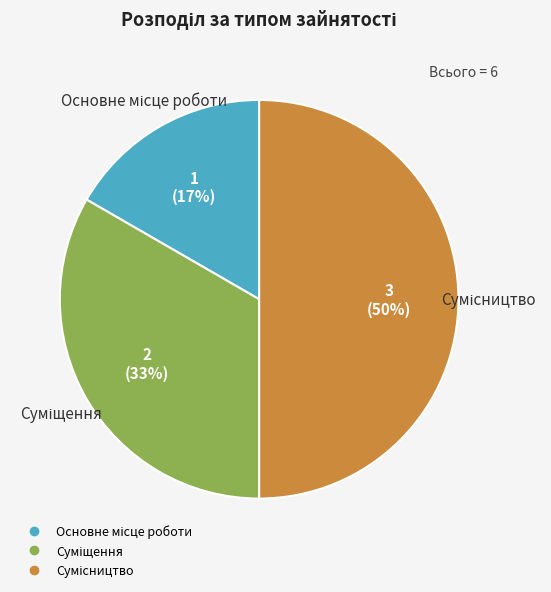

To the nearest percent, what is the average slice percentage?

33%